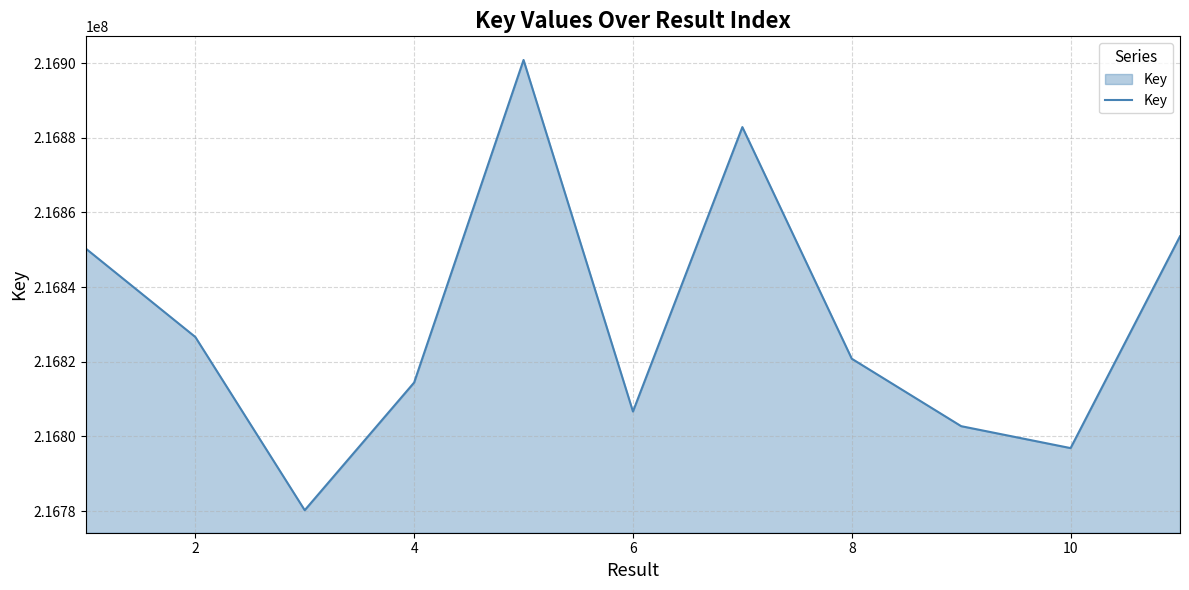

What is the maximum value shown in the chart?

216900835